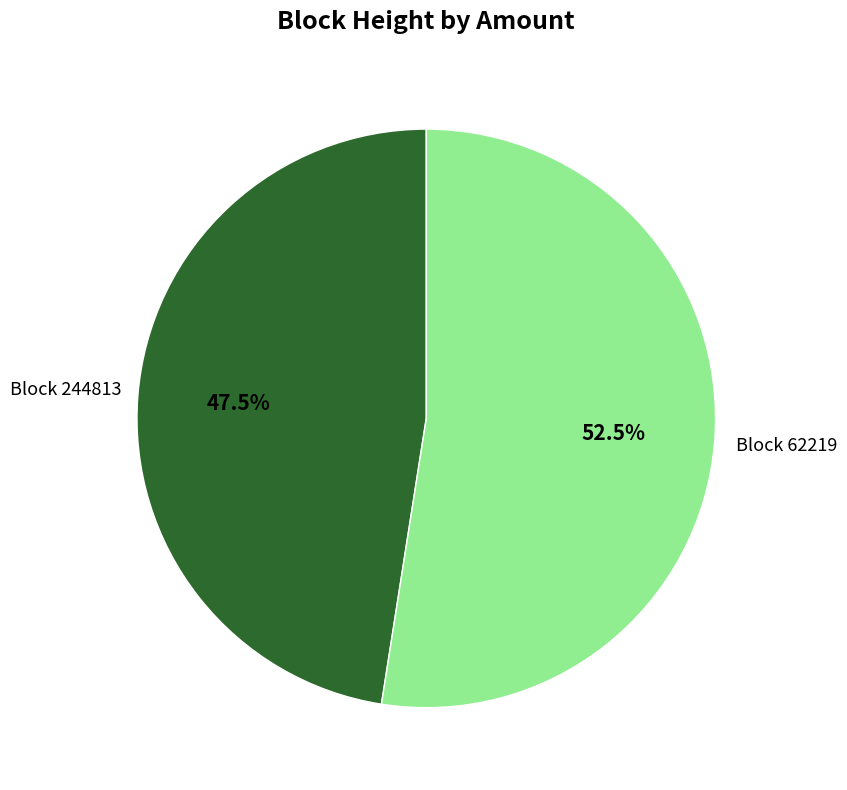

Does any single category account for the majority?

Yes